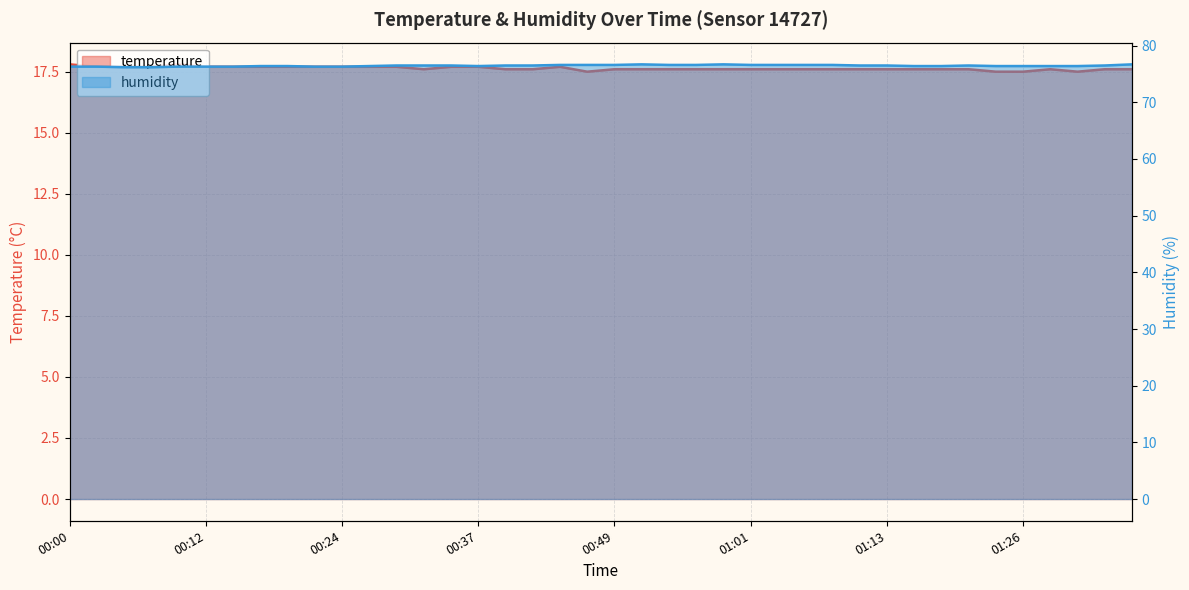

True or false: temperature has a value of 25.3 at 01:08.

False